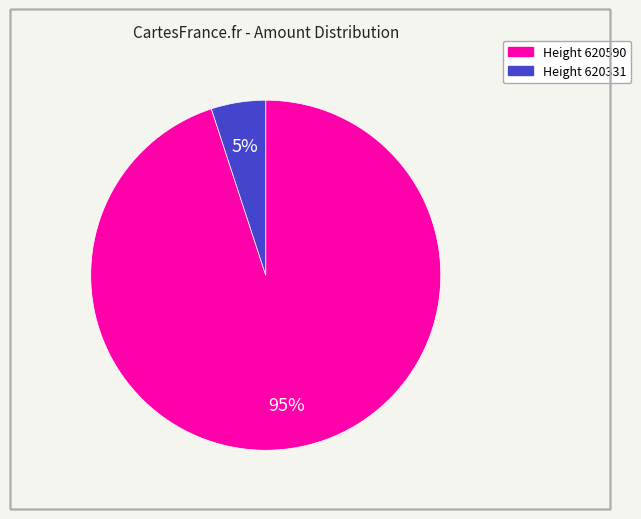

To the nearest percent, what is the average slice percentage?

50%